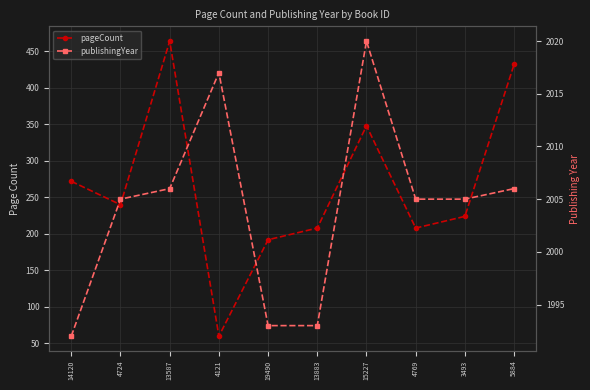

Reading left to right, list all the values displayed in this chart.

pageCount: 14120=272	4724=240	13587=464	4121=60	19490=192	13883=208	15227=348	4769=208	3493=224	5884=432
publishingYear: 14120=1992	4724=2005	13587=2006	4121=2017	19490=1993	13883=1993	15227=2020	4769=2005	3493=2005	5884=2006